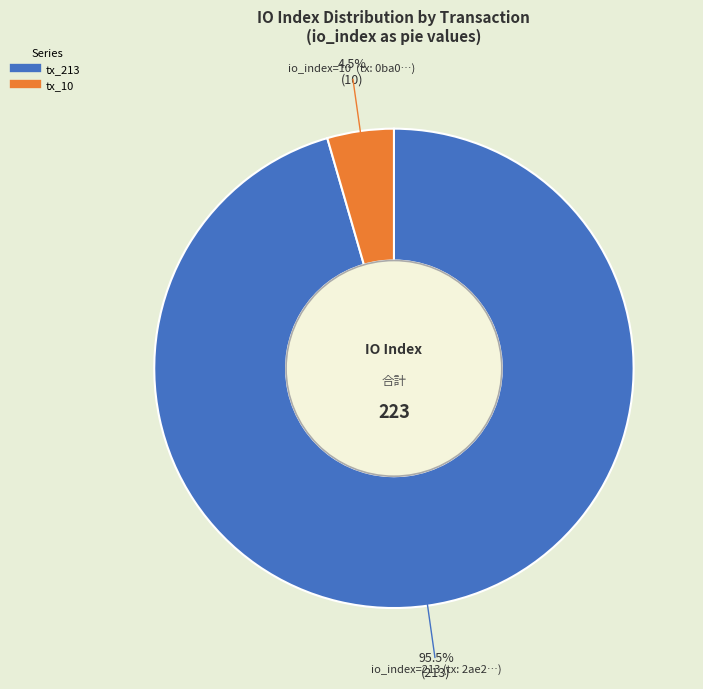

Rank the categories by value from lowest to highest.

tx_10, tx_213